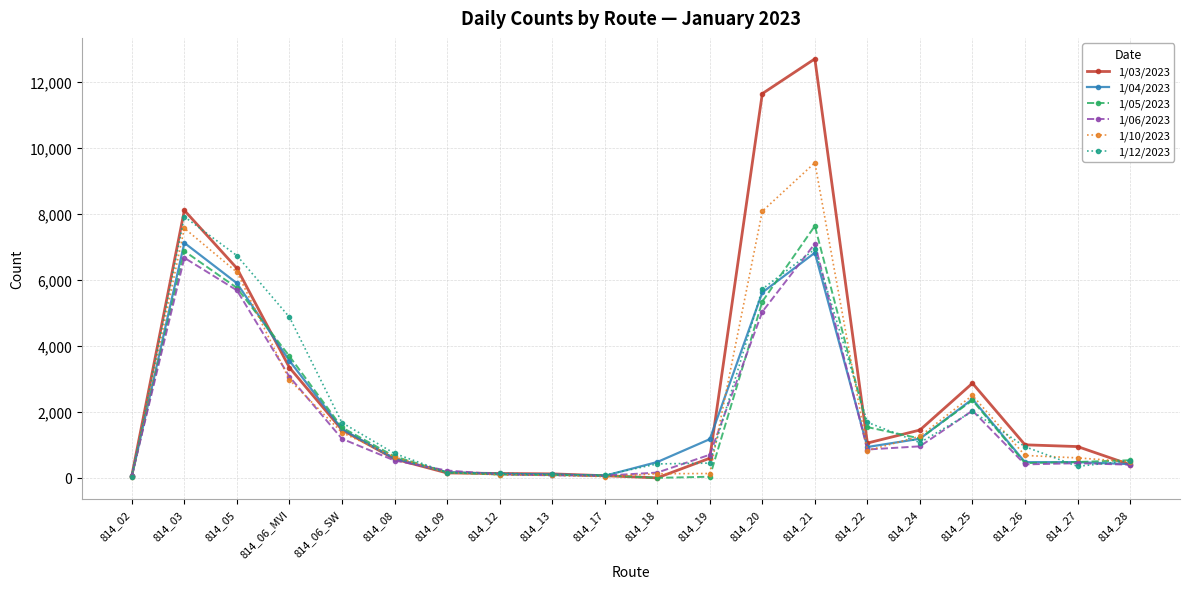

The value of 1/04/2023 at 814_17 is 63. True or false?

True